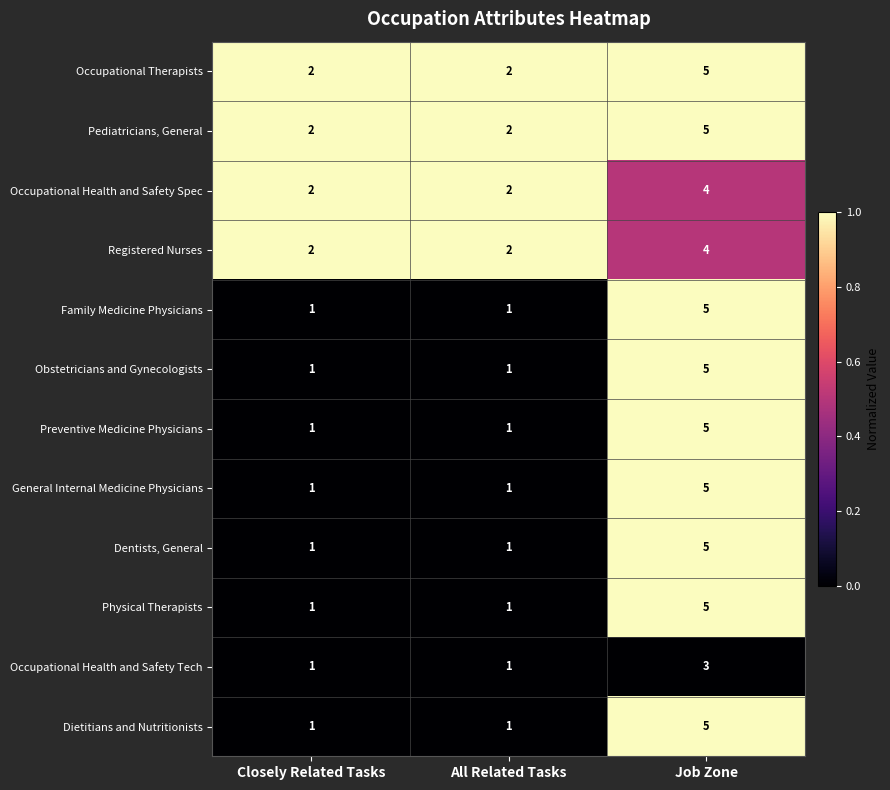

Is the value of Occupational Health and Safety Tech at Job Zone greater than the value of Pediatricians, General at All Related Tasks?

Yes